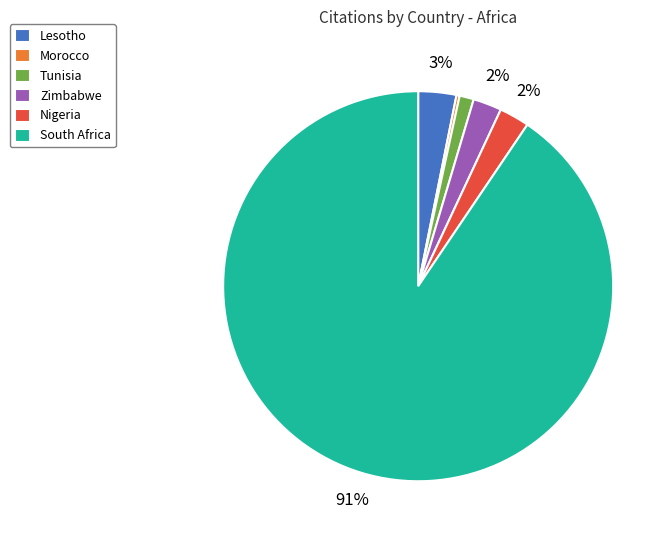

To the nearest percent, what is the average slice percentage?

17%